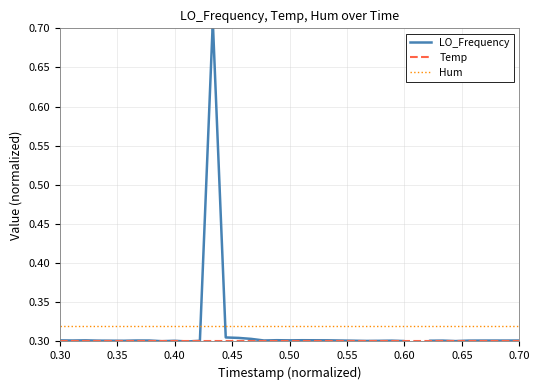

What is the maximum value for Hum?

0.3